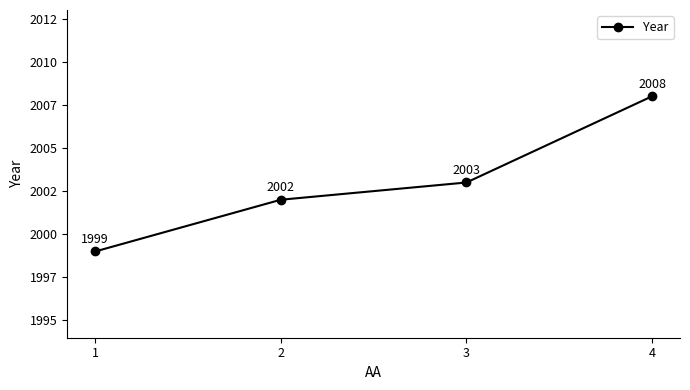

Is this an area chart (filled region under the line)?

No